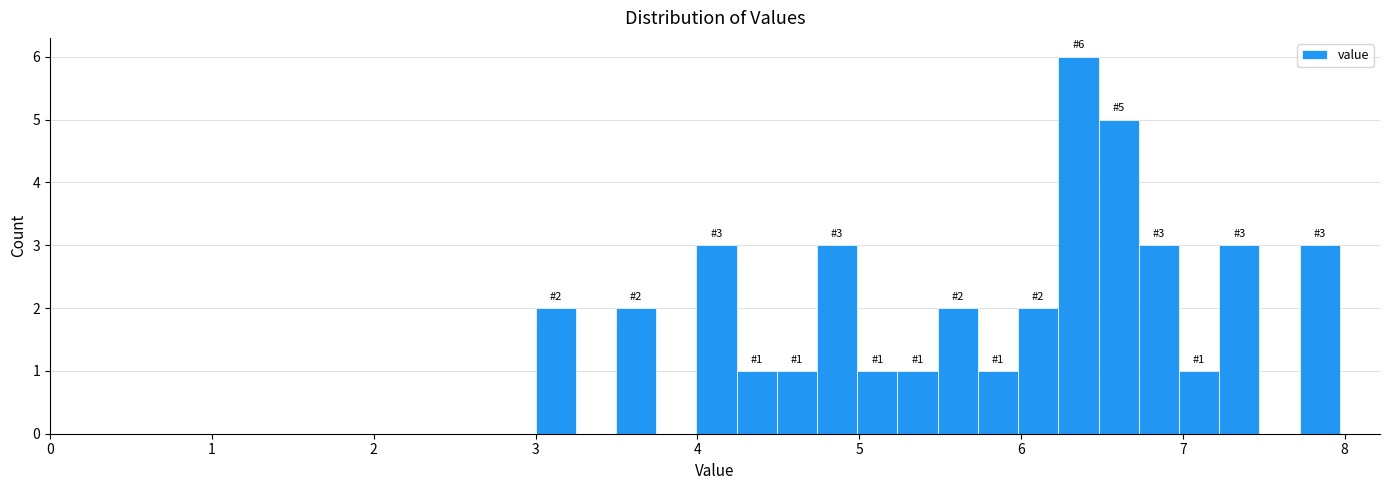

Read against the x-axis, roughly where is the centre of the tallest bar?

6.4